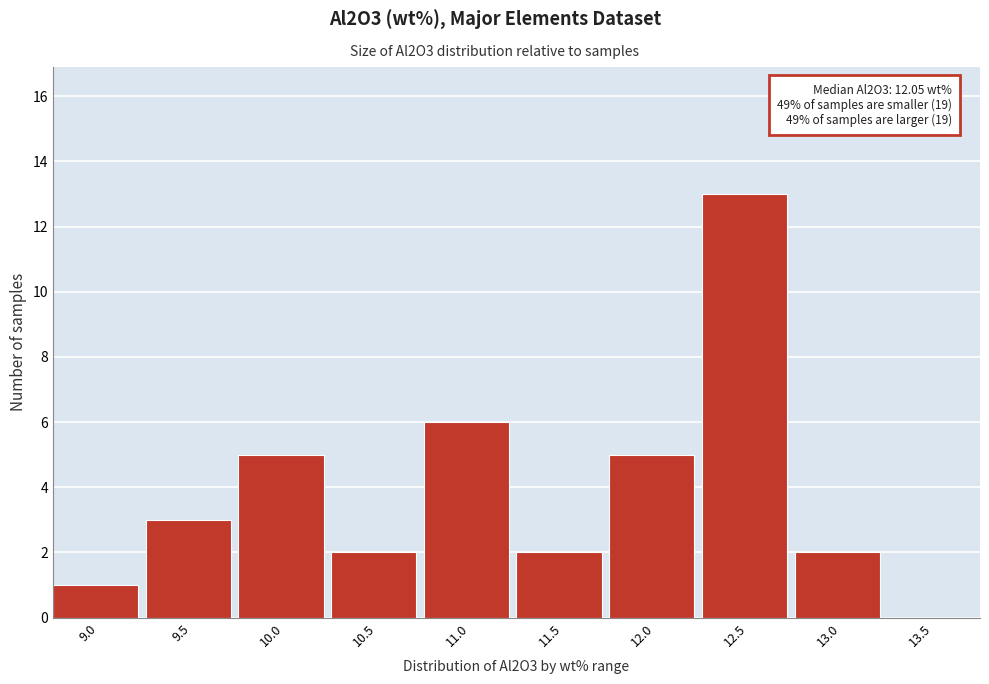

Reading left to right, extract all data points from this chart.

9.0=1	9.5=3	10.0=5	10.5=2	11.0=6	11.5=2	12.0=5	12.5=13	13.0=2	13.5=0